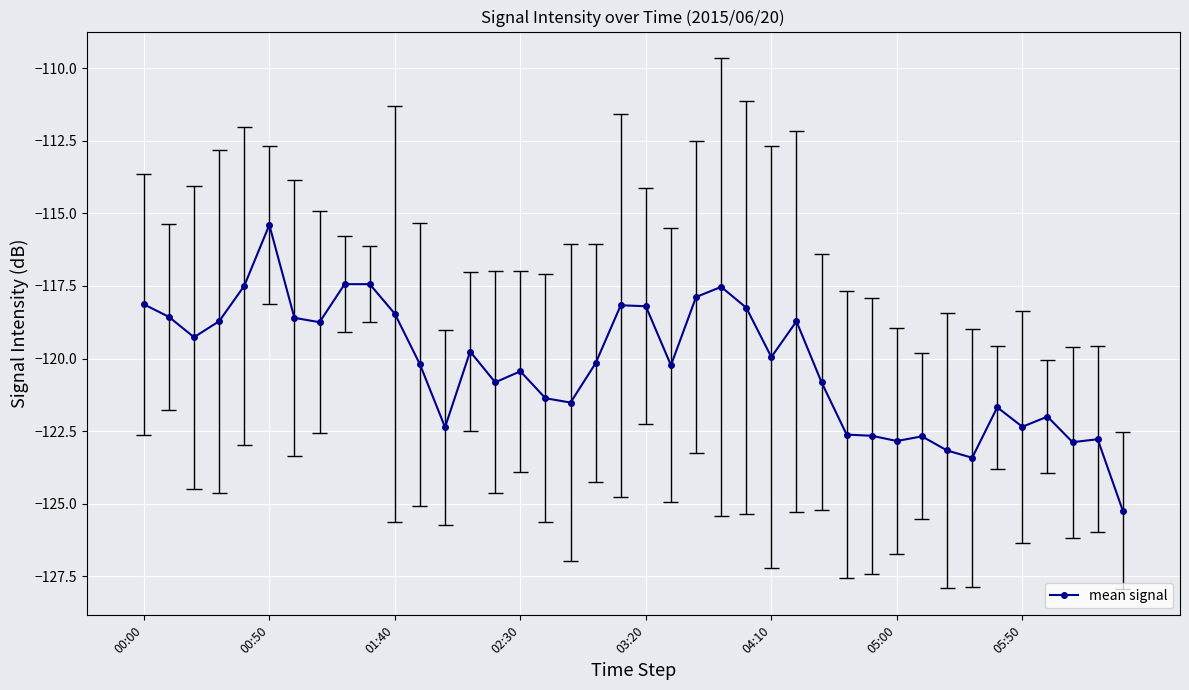

What position from the right is 28?

12